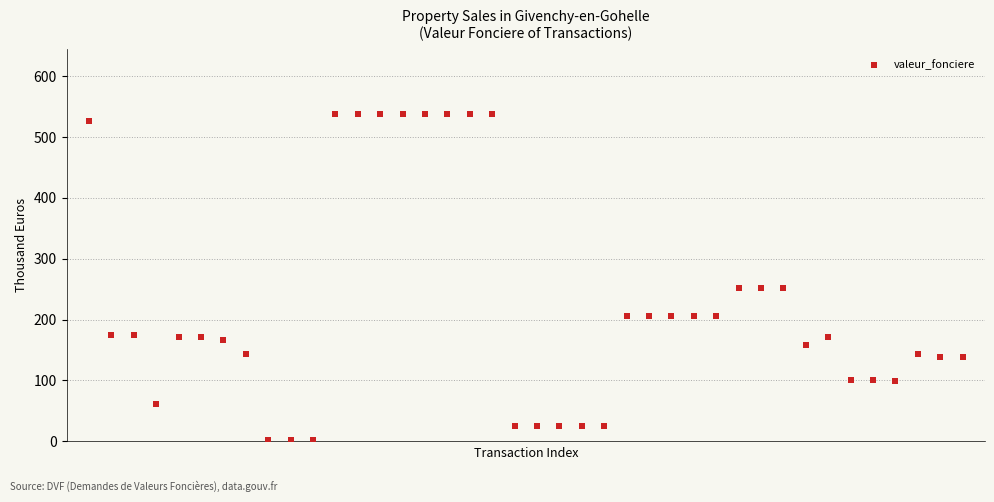

What is the range of Y values (max minus min)?

535.7